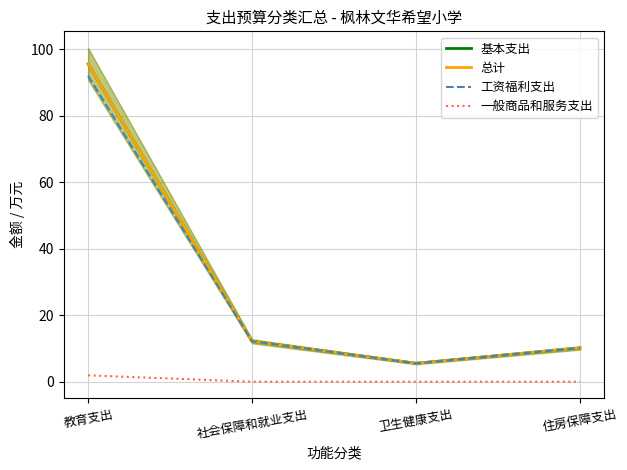

Which series changed the most between 教育支出 and 社会保障和就业支出?

基本支出